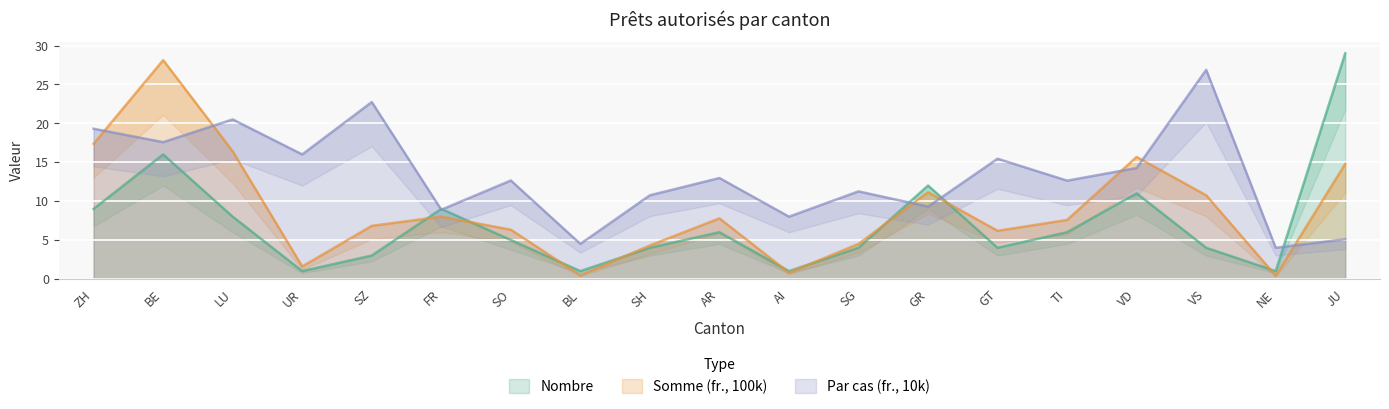

What is the lowest value of the Nombre series?

1.0